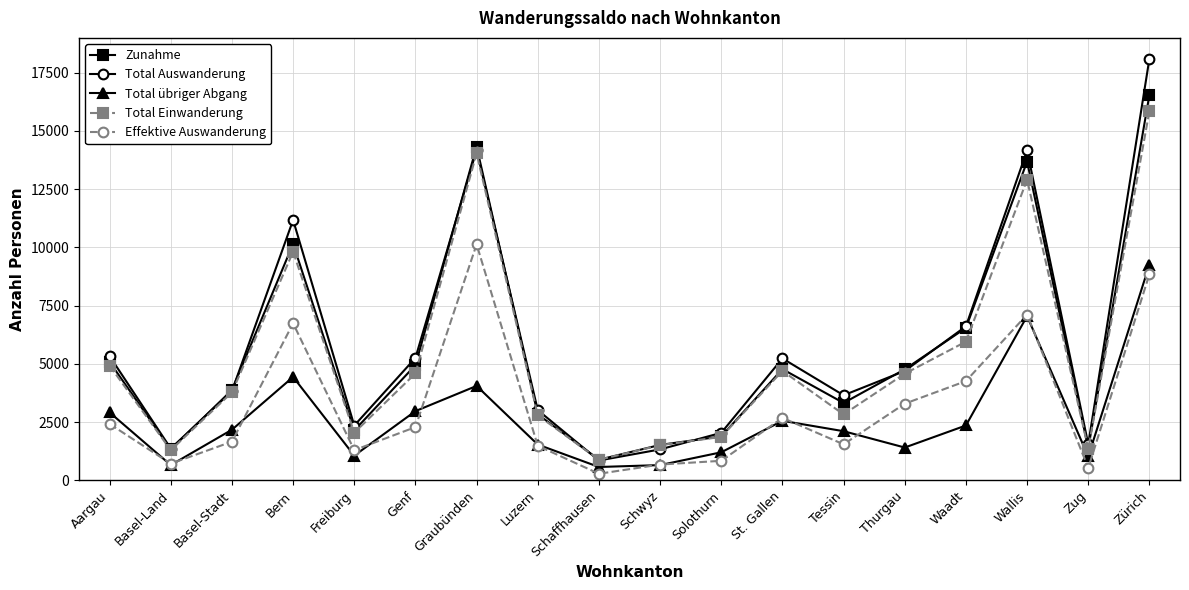

How many series are shown in this chart?

5